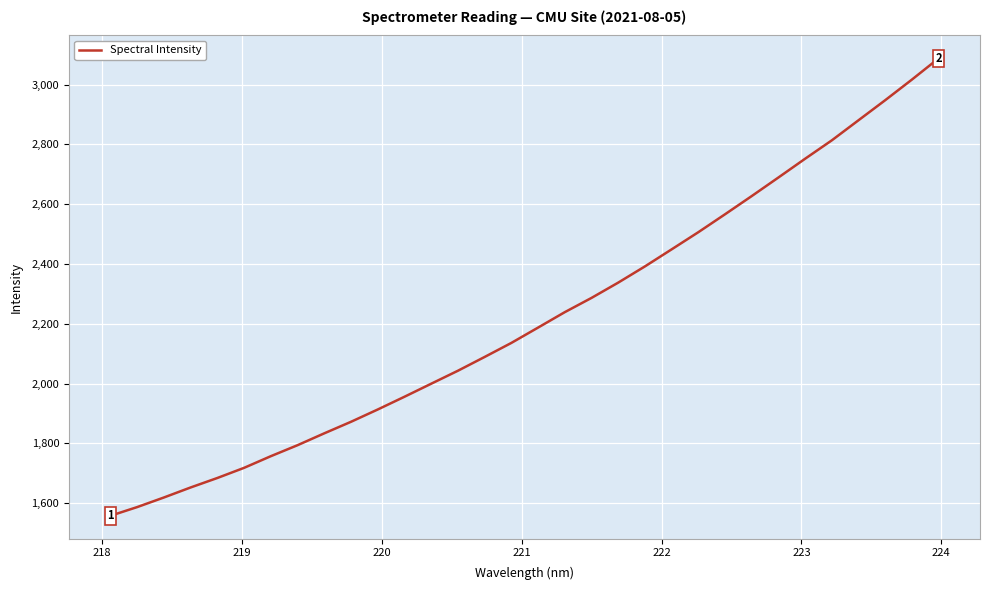

What is the difference between the maximum and minimum values?

1529.9